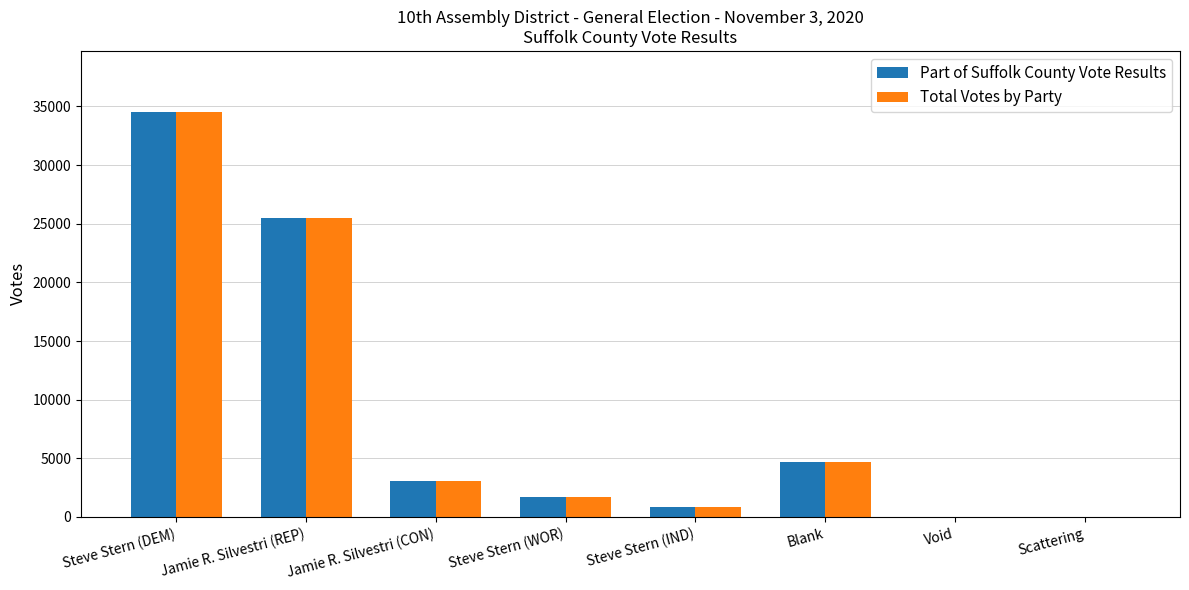

The Total Votes by Party series shows 34555 at Steve Stern (DEM). True or false?

True